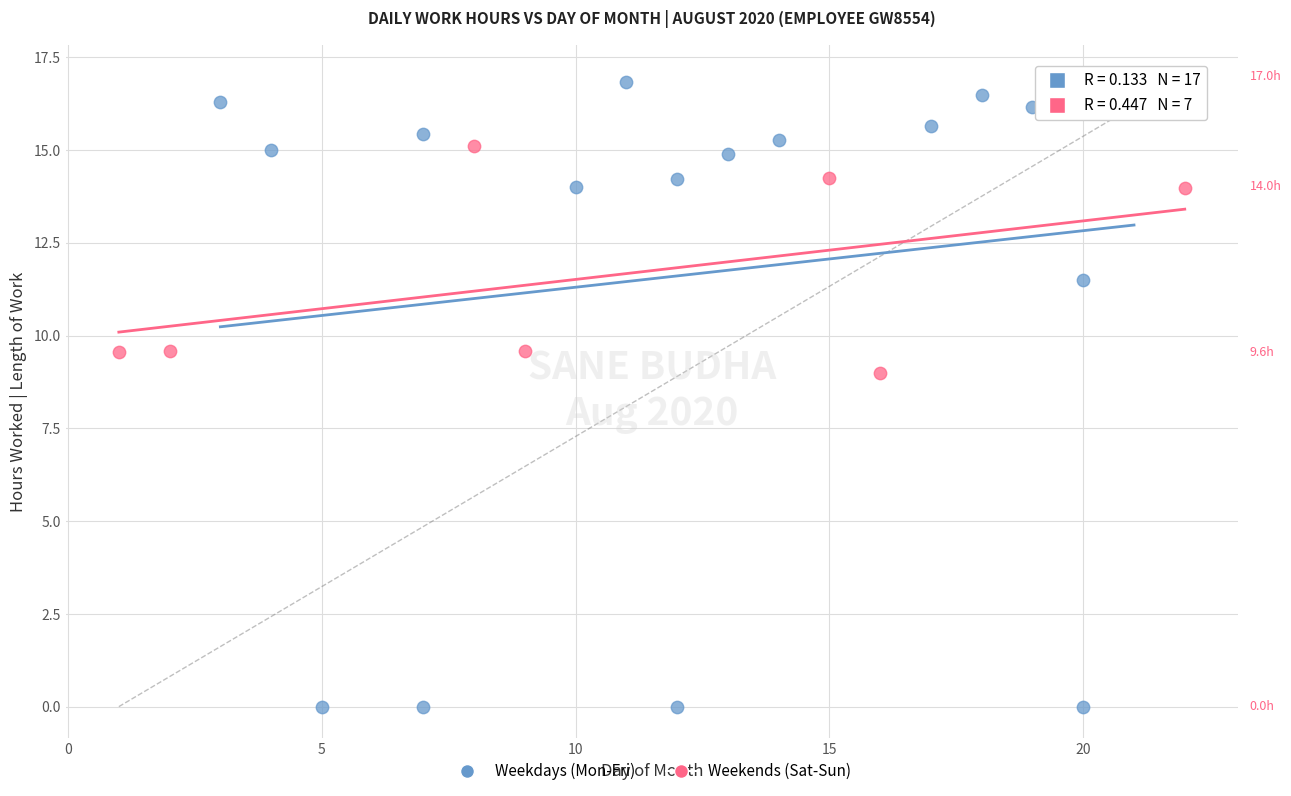

Which series reaches the minimum Y coordinate?

Weekdays (Mon-Fri)